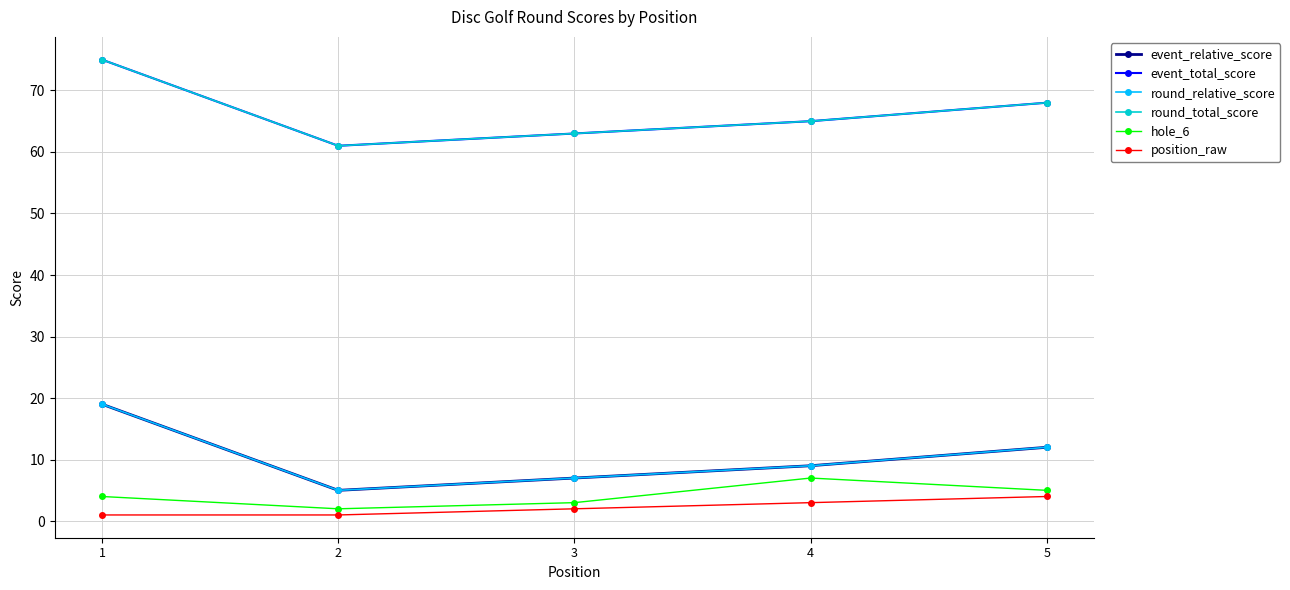

The value of round_relative_score at 3 is 7. True or false?

True